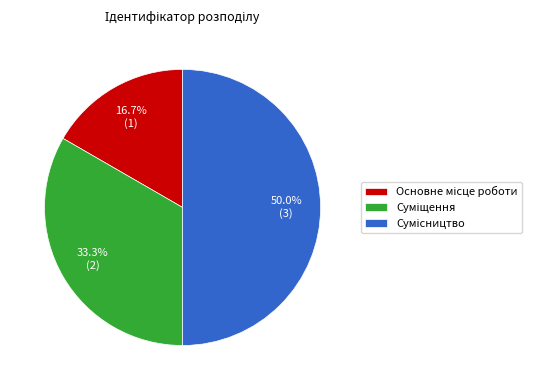

How many segments does this pie chart have?

3